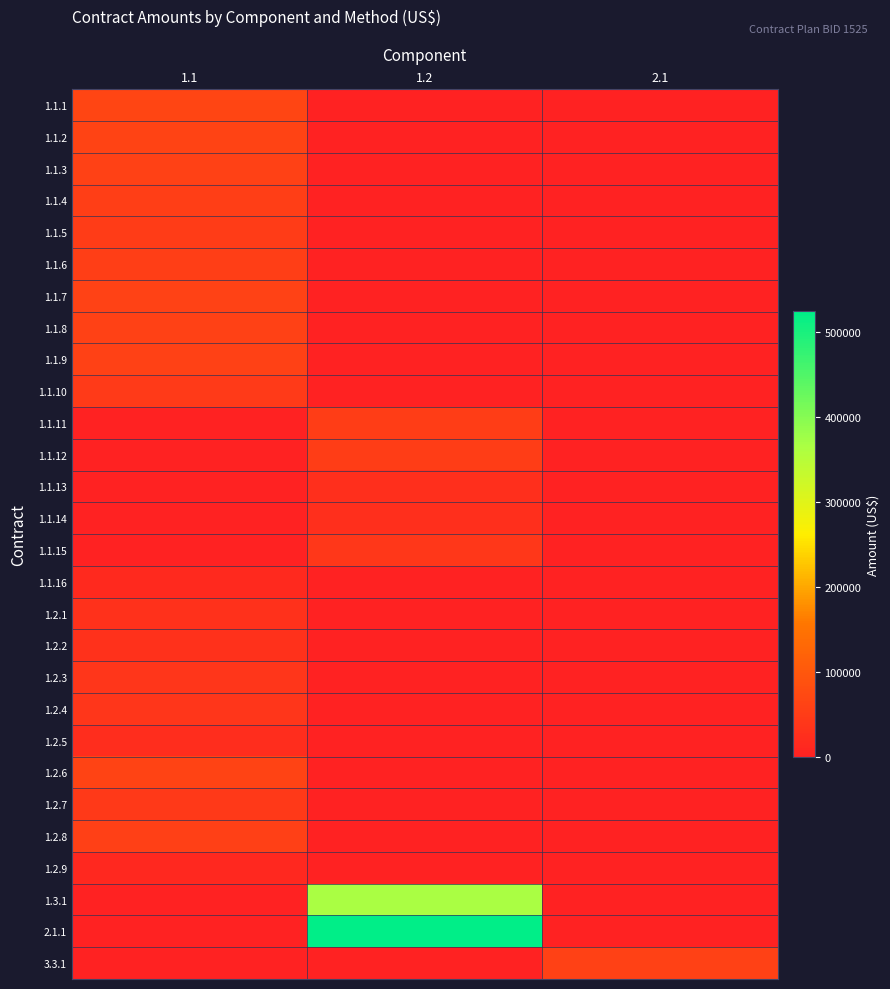

Which series changed the most between 1.1 and 1.2?

2.1.1